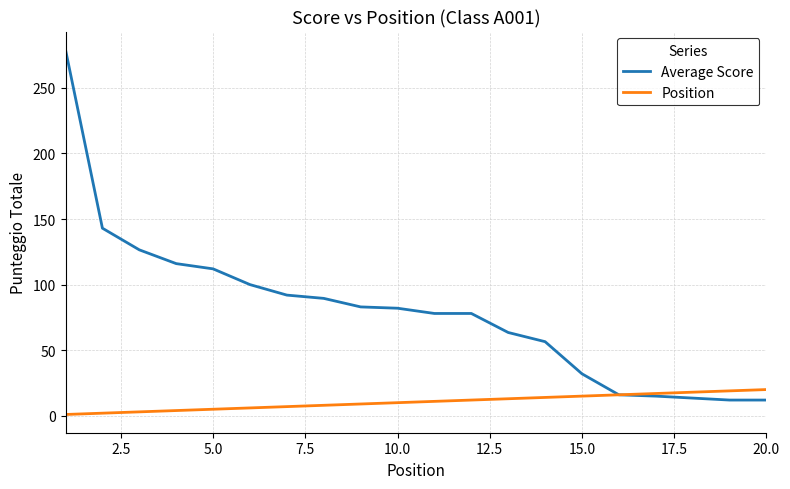

Rank the series by their average value, from highest to lowest.

Average Score, Position